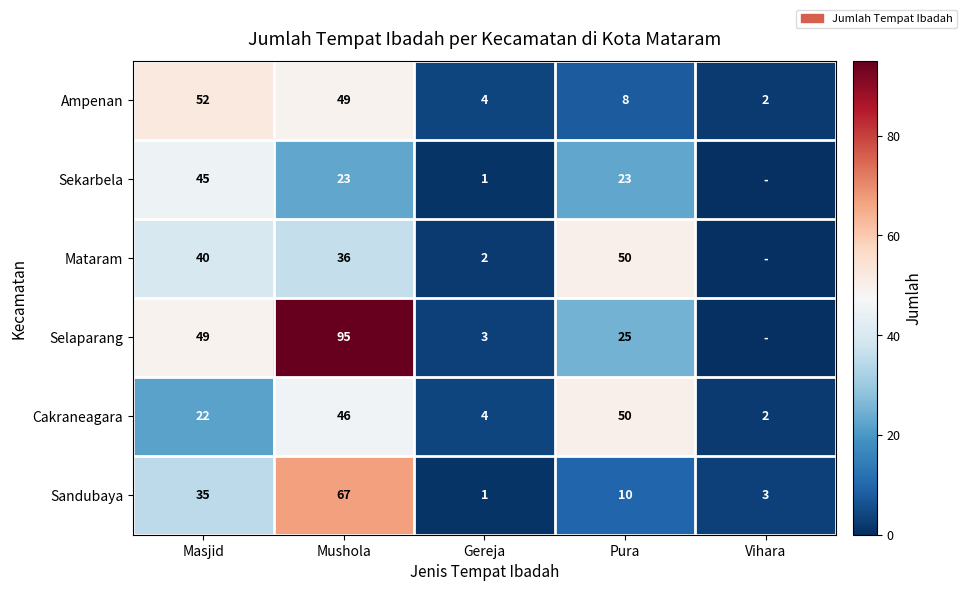

What is the sum of the Sekarbela values at Gereja and Mushola?

24